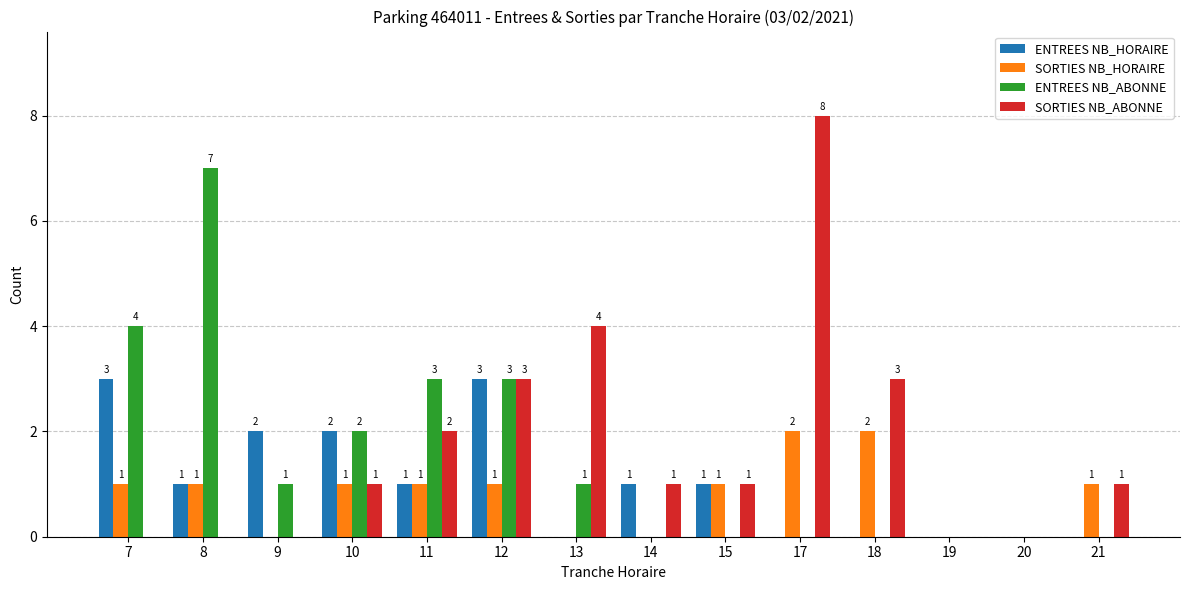

Is the value of SORTIES NB_ABONNE at 21 greater than the value of ENTREES NB_HORAIRE at 9?

No